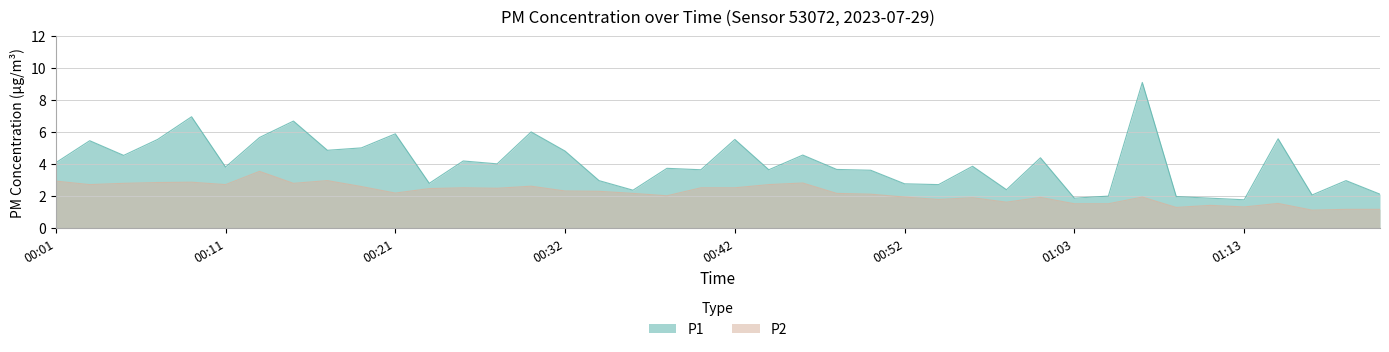

Which series has the largest total across all categories?

P1